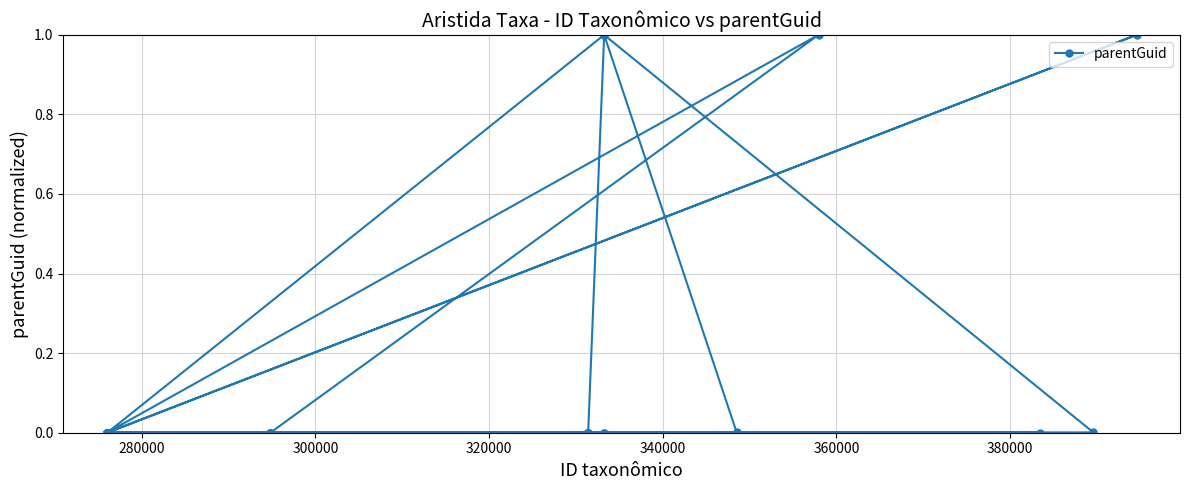

What is the difference between the maximum and minimum values?

1.0